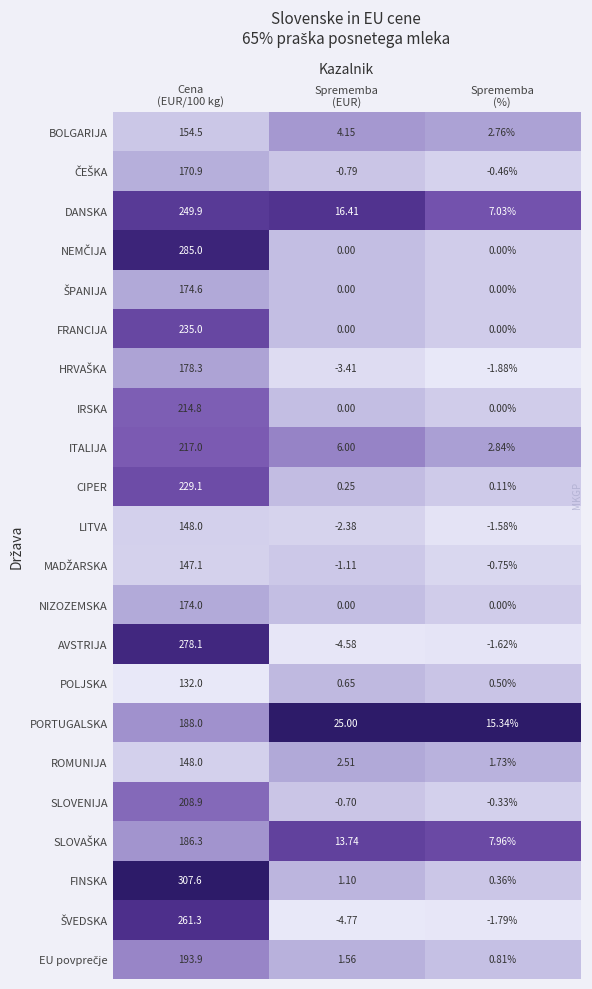

Which series has the largest total across all categories?

FINSKA